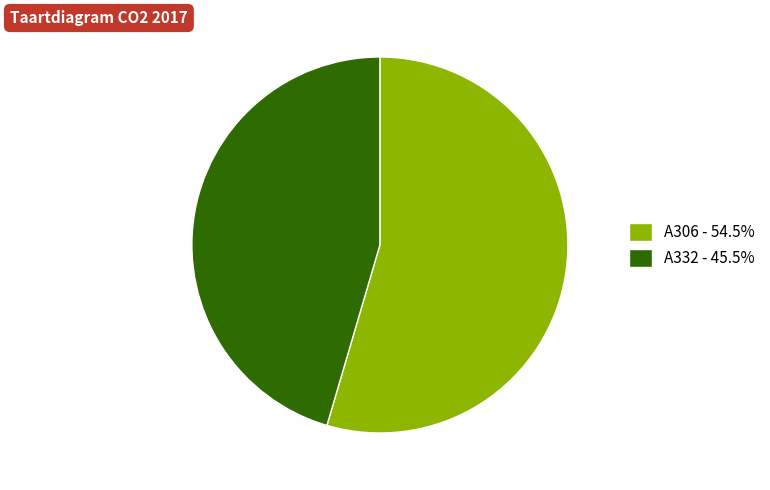

Does any single category account for the majority?

Yes